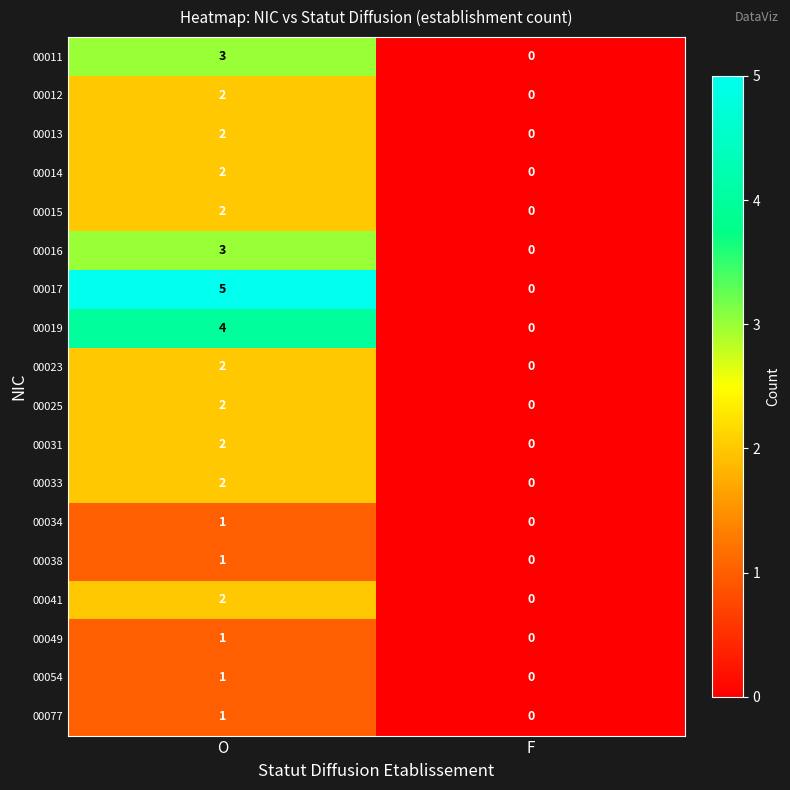

At which category is the sum across all series the highest?

O